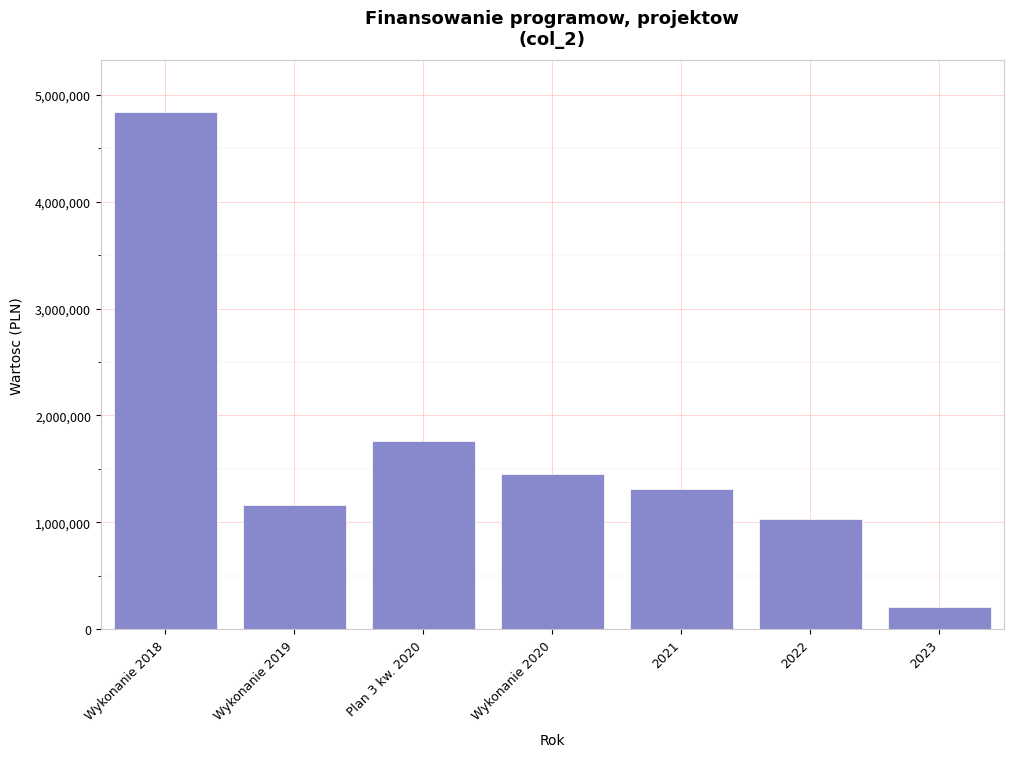

Where is the data nearest to the value 2521731?

Plan 3 kw. 2020